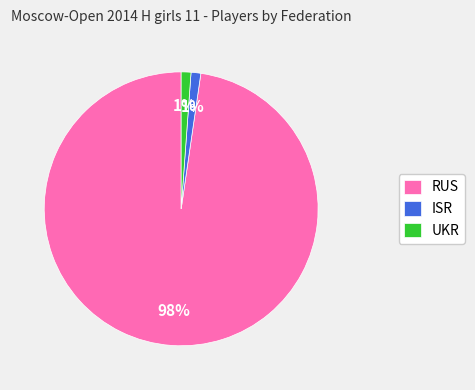

Which category has the biggest portion of the pie?

RUS